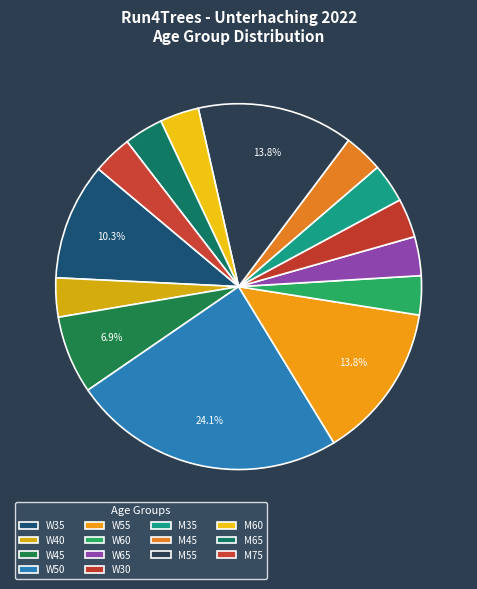

Count the number of slices in the pie.

14